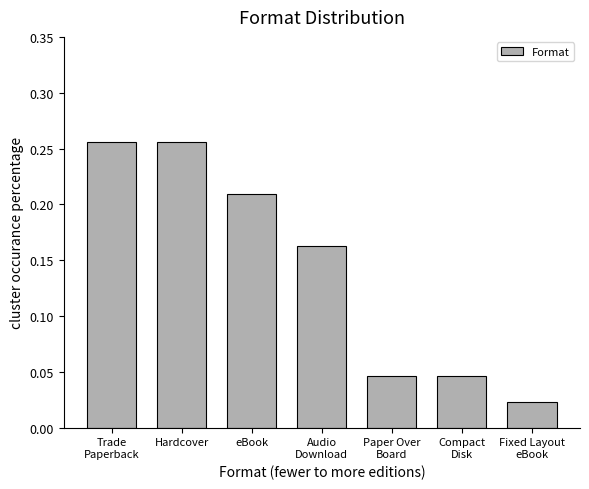

What is the sum of all values?

1.0